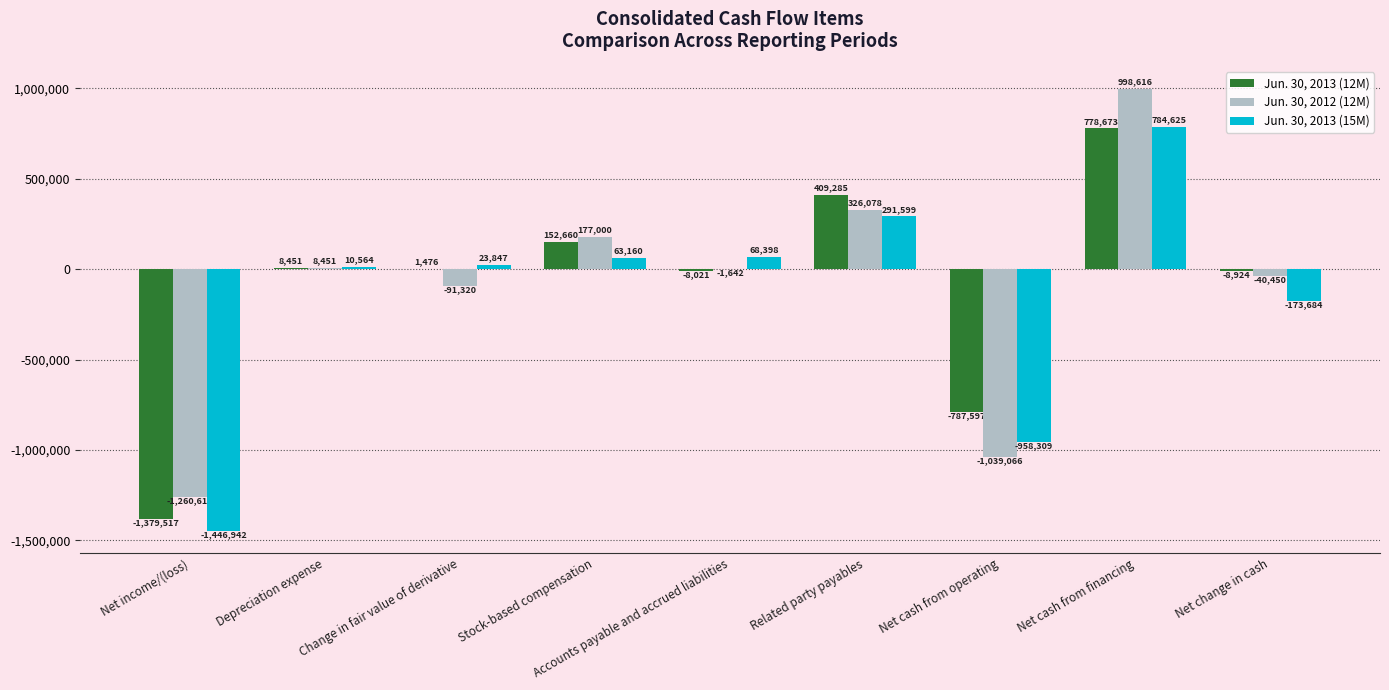

What is the sum of the Jun. 30, 2013 (12M) values at Change in fair value of derivative and Net change in cash?

-7448